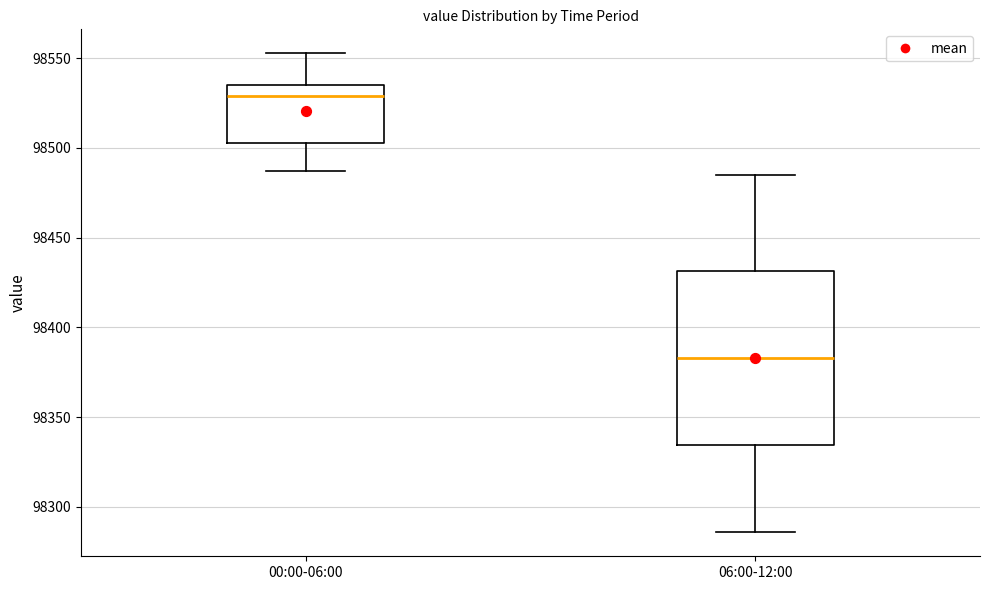

Reading left to right, read every box against the y-axis: the position of its median line, the range the box covers, and the ends of its whiskers. The values are not printed on the chart, so give them approximately, as read against the axis.

00:00-06:00: median 98530, box 98505 to 98535, whiskers 98485 to 98555
06:00-12:00: median 98385, box 98335 to 98430, whiskers 98285 to 98485